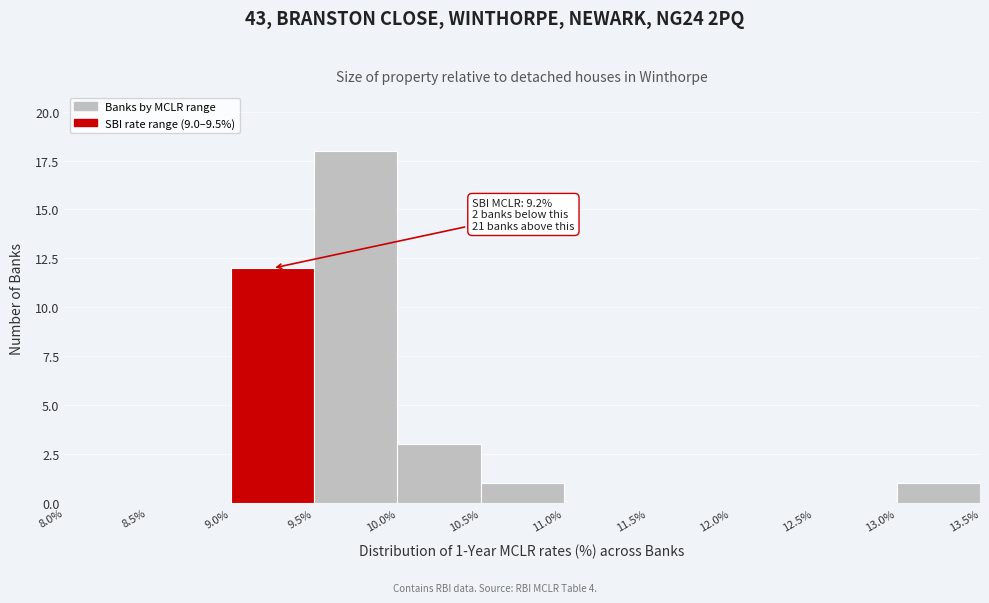

Over which range of the x-axis is the bar tallest?

9.5% to 10.0%